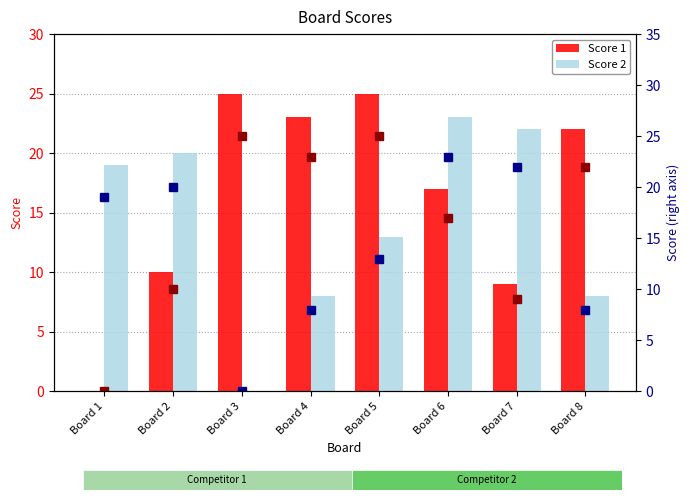

What is the value of the Score 2 (point) bar at the 8th from the left?

8